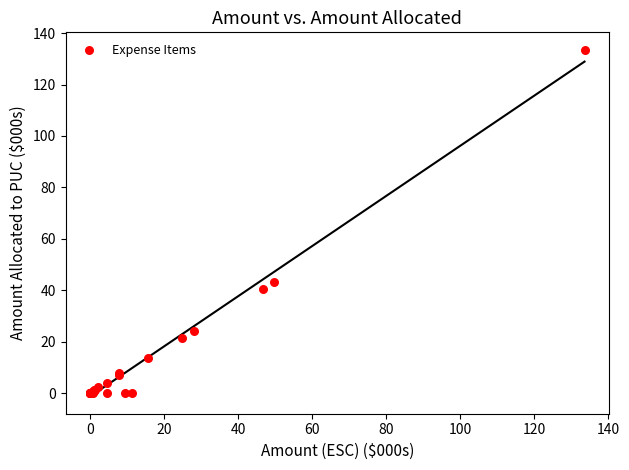

What Y value in the scatter plot is closest to 66?

43.2